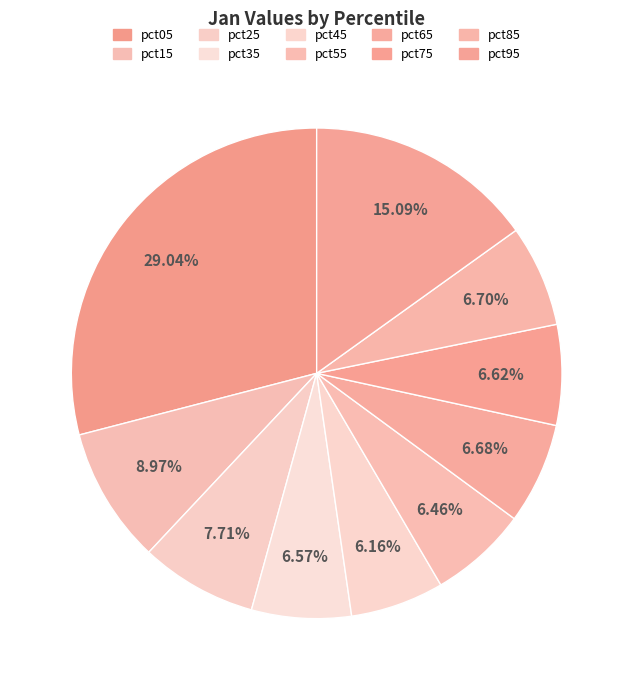

Is it true that pct15 is 1% of the pie?

False